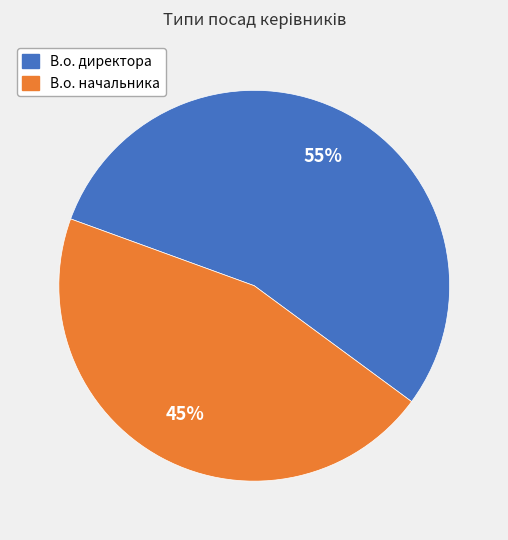

To the nearest percent, what is the average slice percentage?

50%